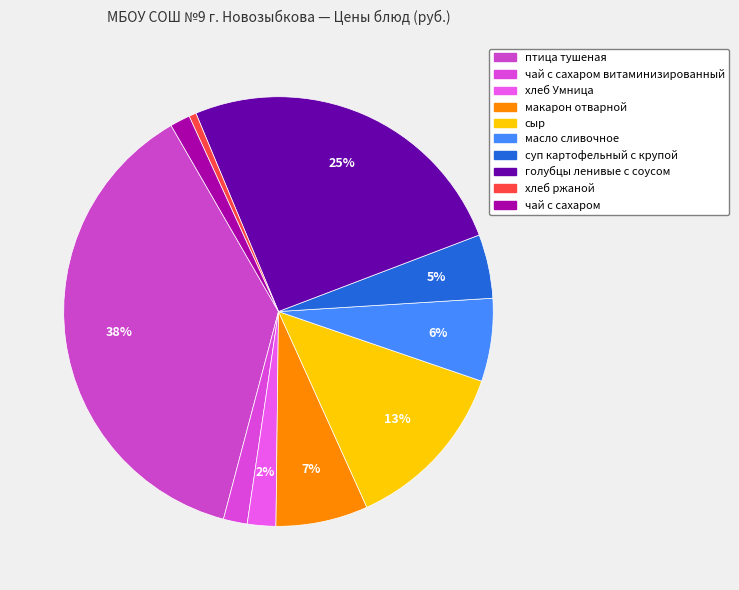

How many segments does this pie chart have?

10